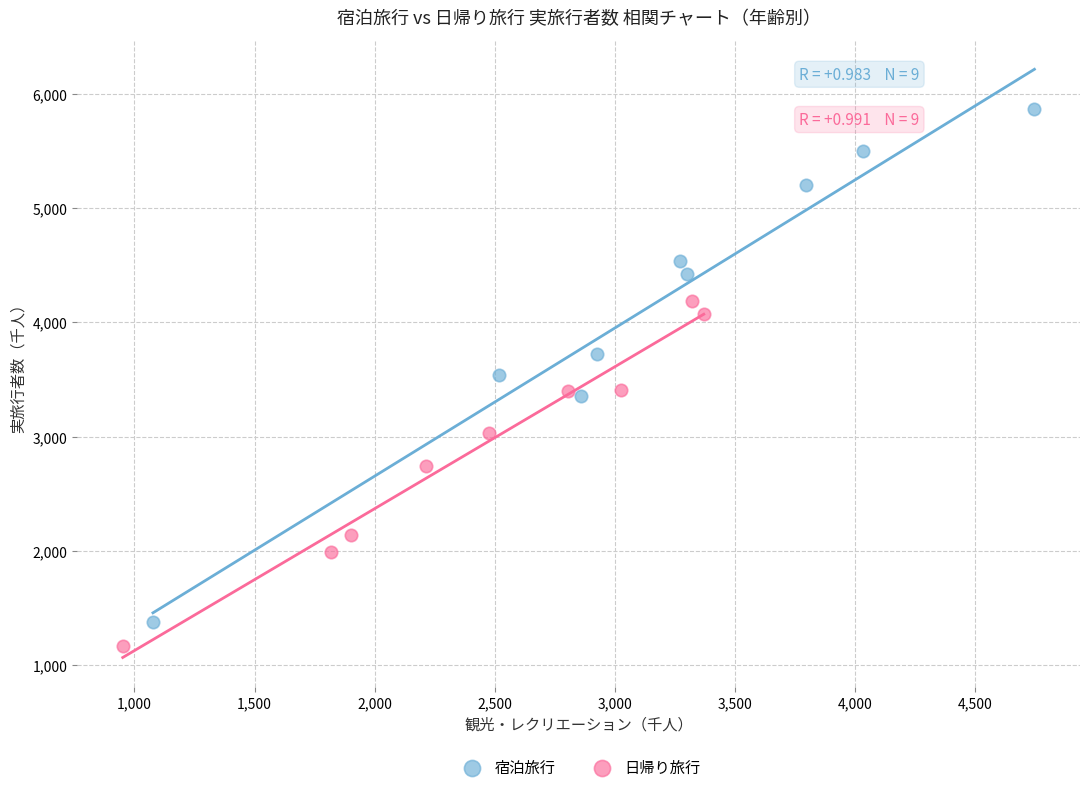

Which series contains the lowest Y value?

日帰り旅行